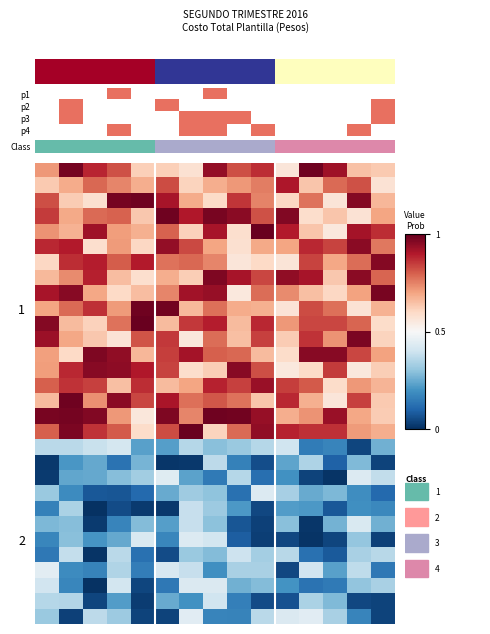

Between 11 and 6, which is larger?

11